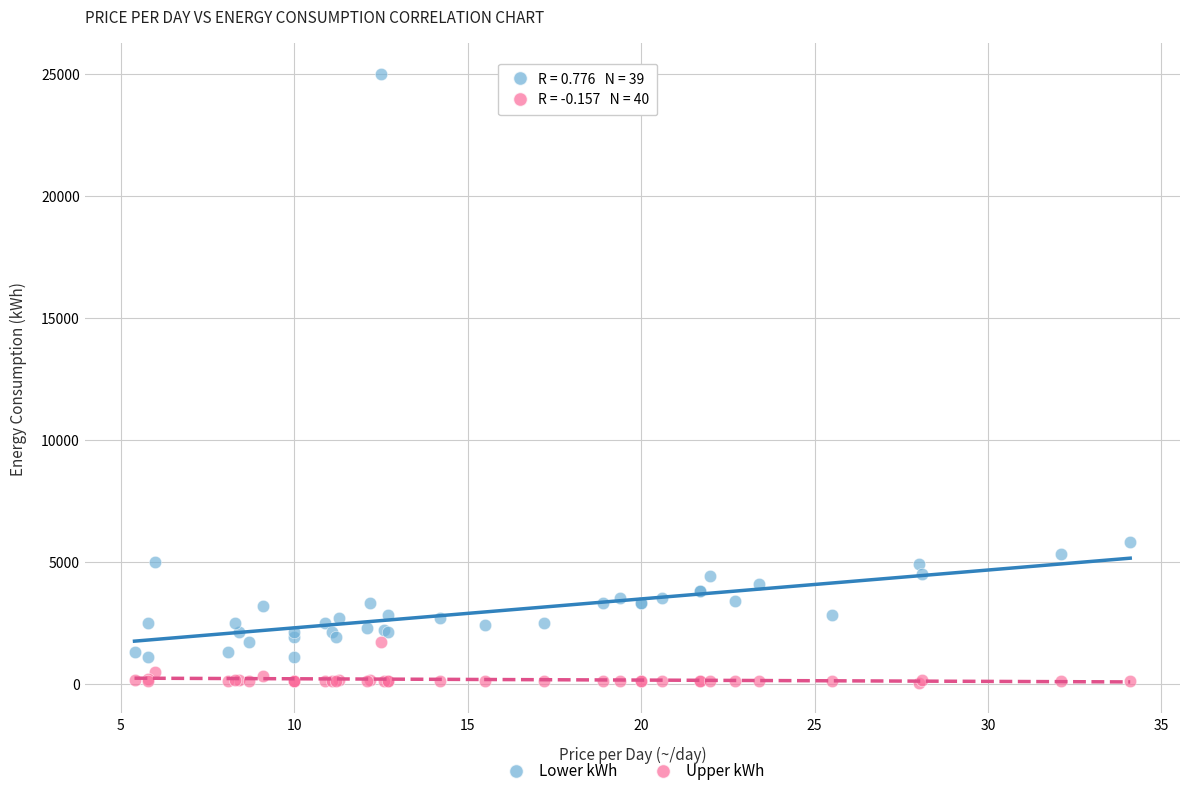

Which series has the largest Y range (max minus min)?

Lower kWh